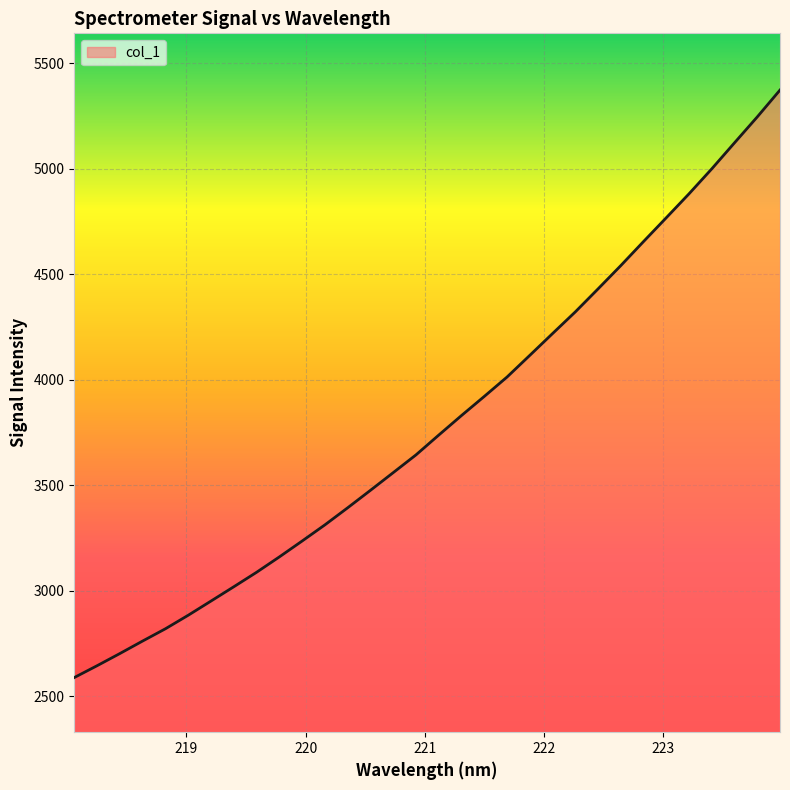

What is the difference between the maximum and minimum values?

2783.1